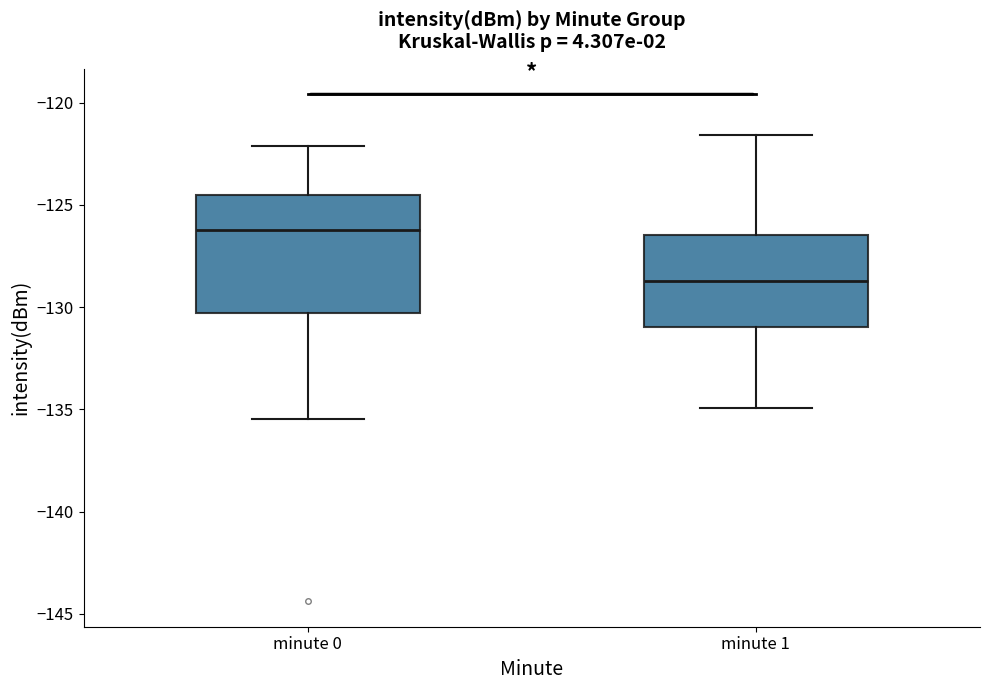

Where is the upper edge of the box for minute 0 on the y-axis? The values are not printed on the chart, so give them approximately, as read against the axis.

-124.5